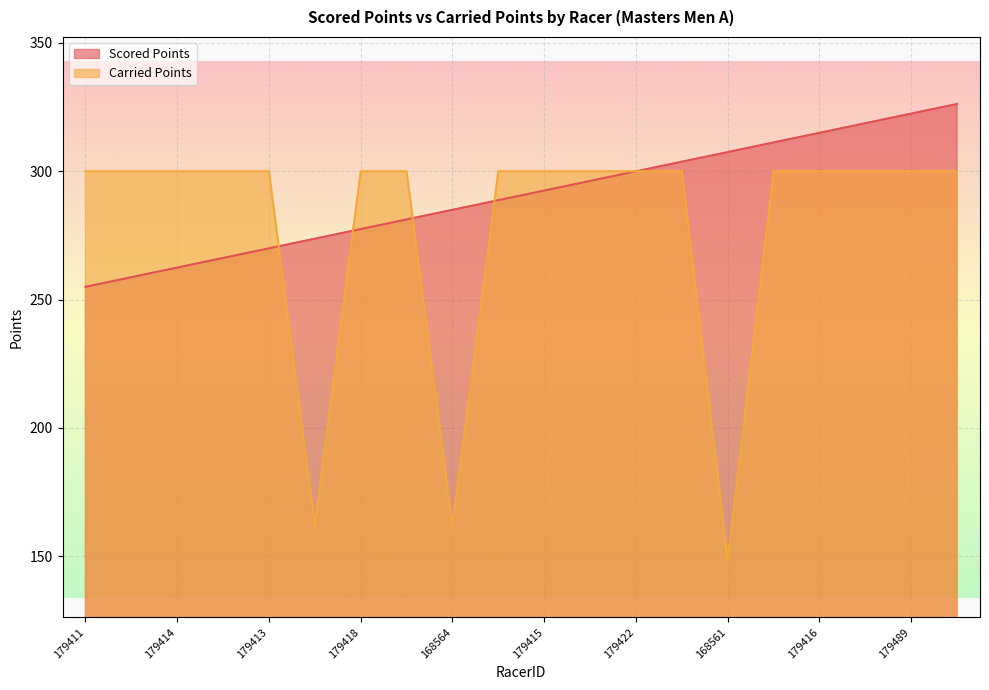

What is the difference between the highest and lowest values at 179489?

22.5